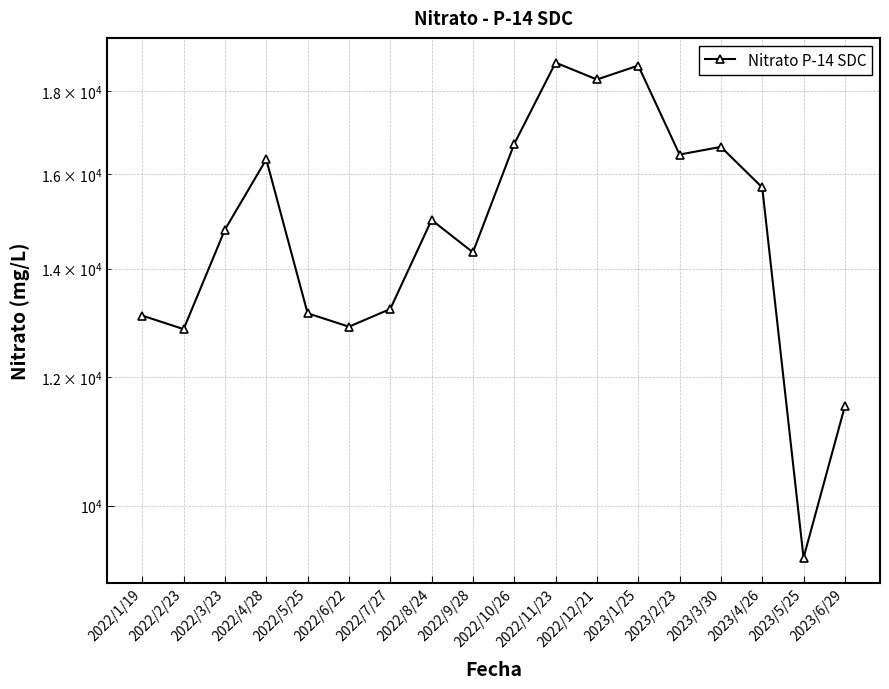

Reading left to right, what are all the values shown in this chart?

13095.1	12847.2	14795.0	16344.5	13139.3	12891.4	13219.0	14998.7	14325.8	16707.5	18748.3	18305.6	18670.2	16457.4	16636.7	15707.0	9288.7	11516.6